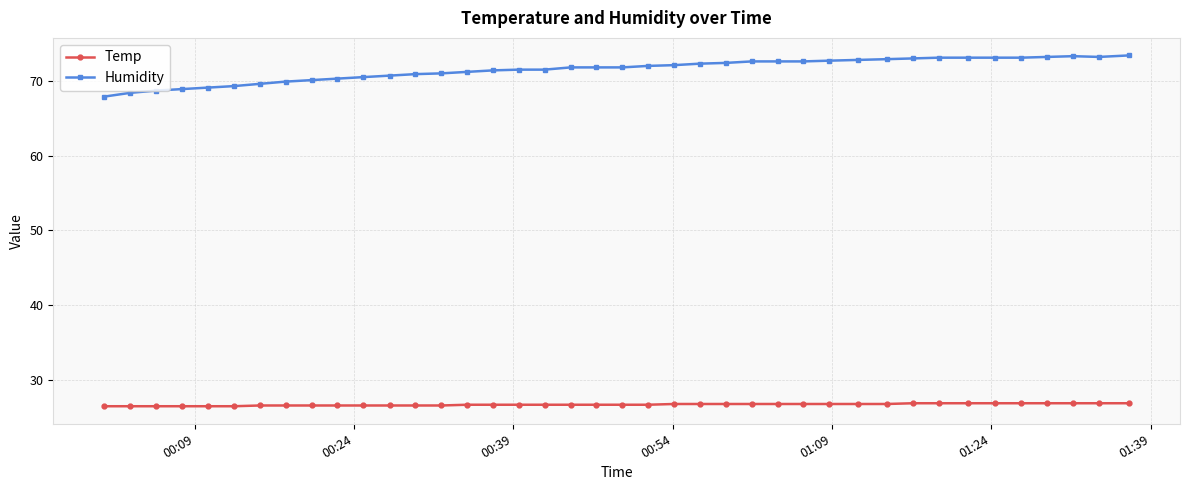

What is the value of the Humidity point at the 20th from the left?

71.8